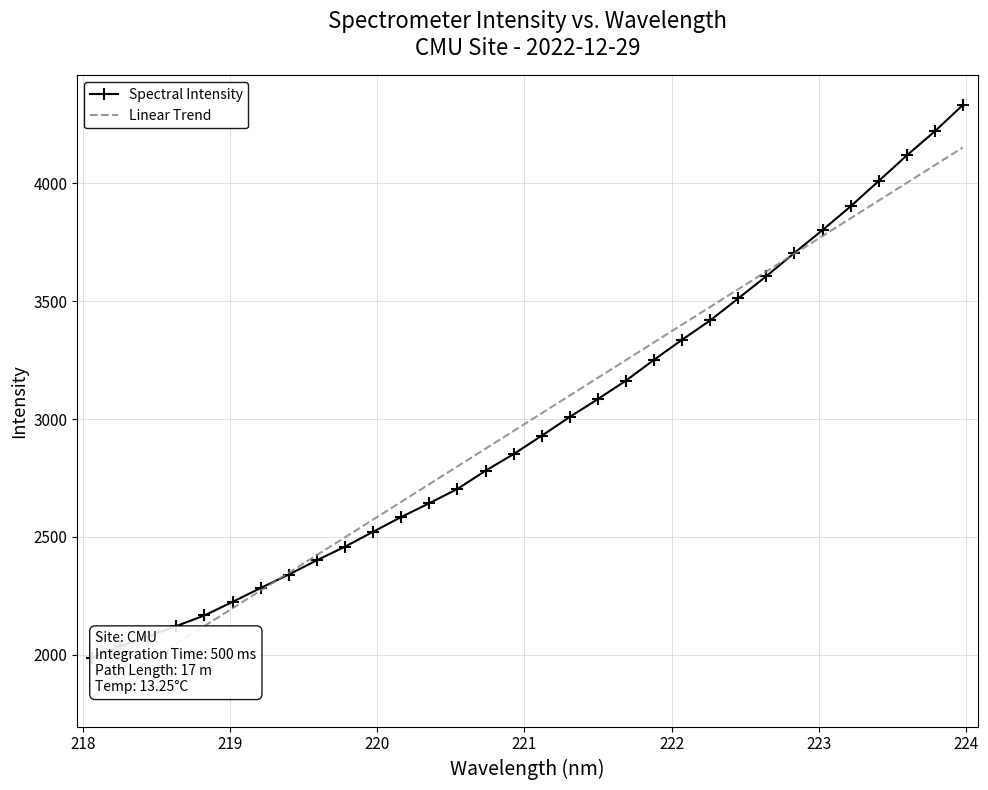

Which series has the widest spread of values?

Spectral Intensity